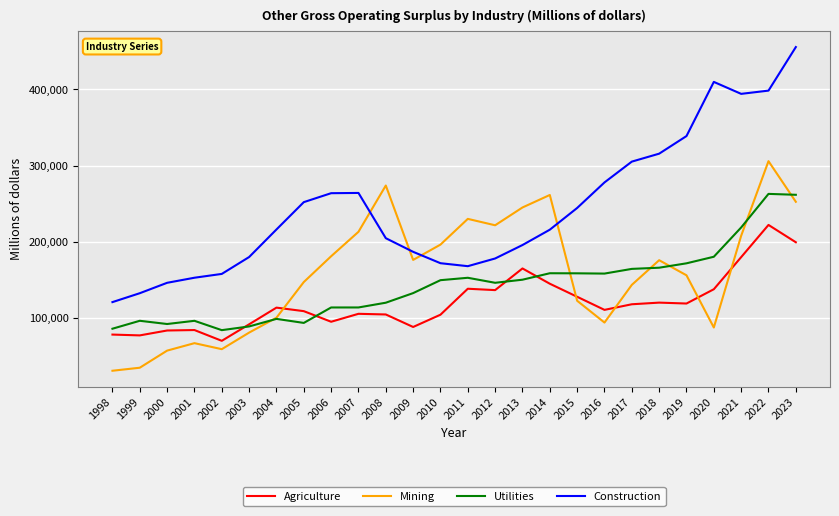

Is it true that Construction equals 278116 at 2003?

False